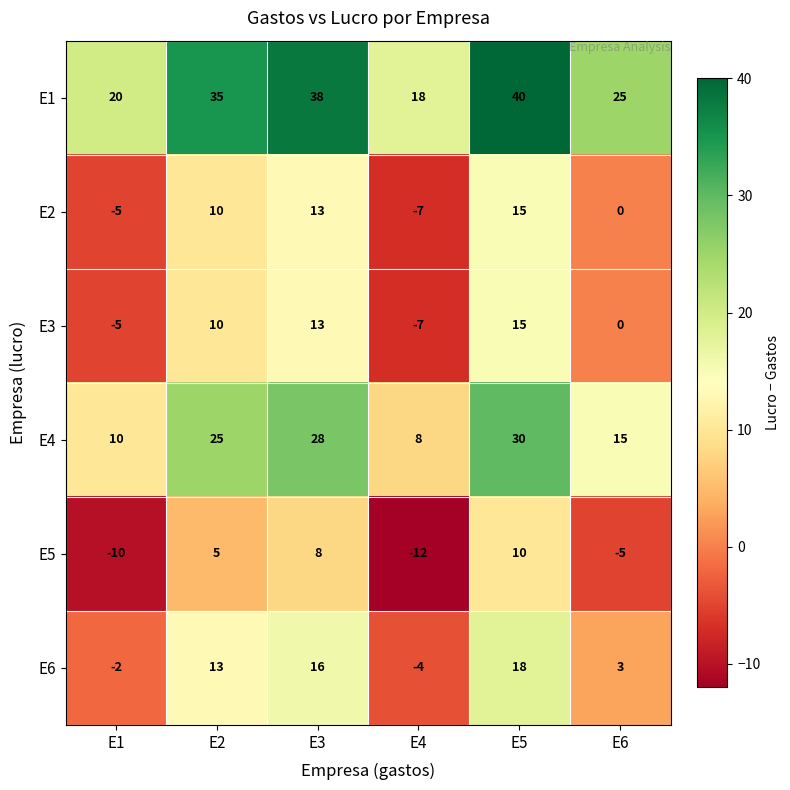

What is the spread (max minus min) of values at E1?

30